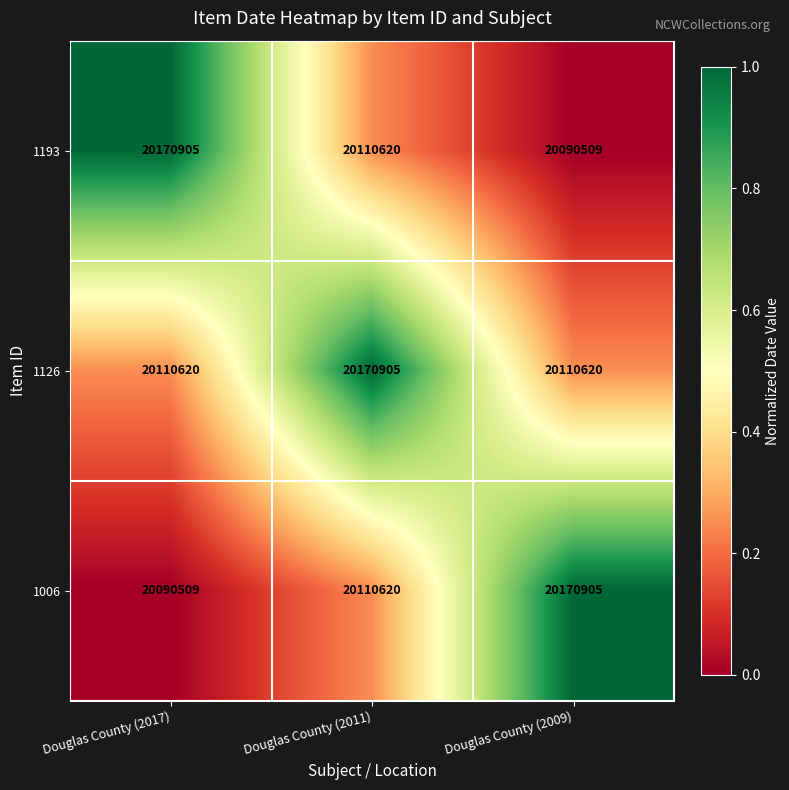

Reading right to left, extract all data points from this chart.

1193: Douglas County (2009)=20090509	Douglas County (2011)=20110620	Douglas County (2017)=20170905
1126: Douglas County (2009)=20110620	Douglas County (2011)=20170905	Douglas County (2017)=20110620
1006: Douglas County (2009)=20170905	Douglas County (2011)=20110620	Douglas County (2017)=20090509